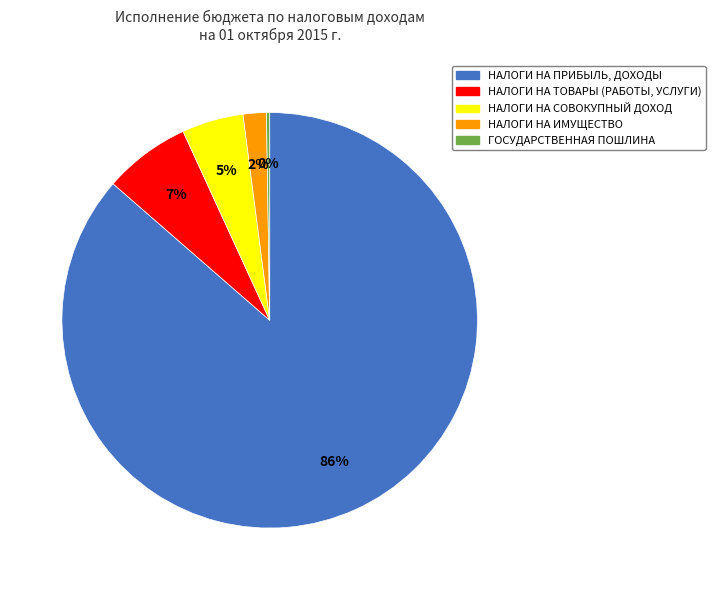

Does any single category account for the majority?

Yes